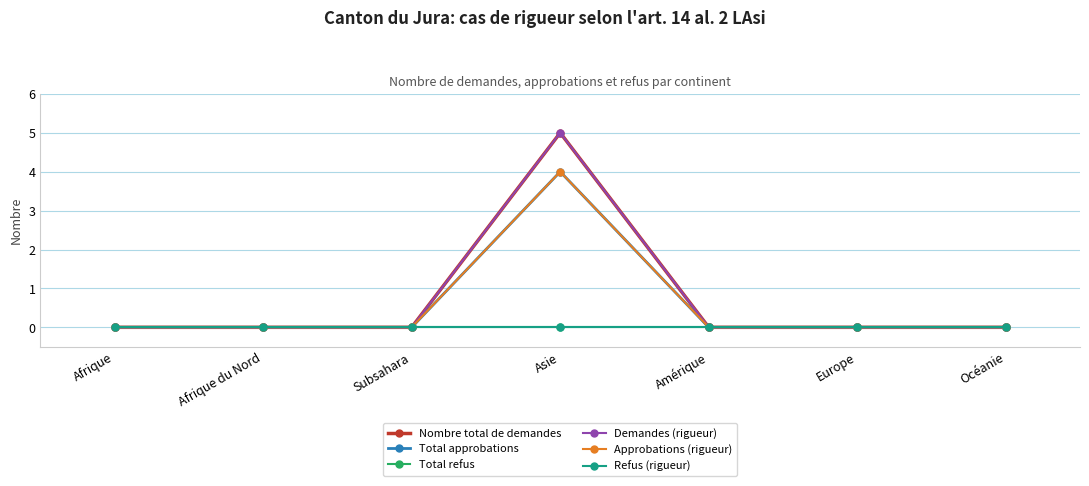

List the labels in order of Total refus value, largest first.

Afrique, Afrique du Nord, Subsahara, Asie, Amérique, Europe, Océanie